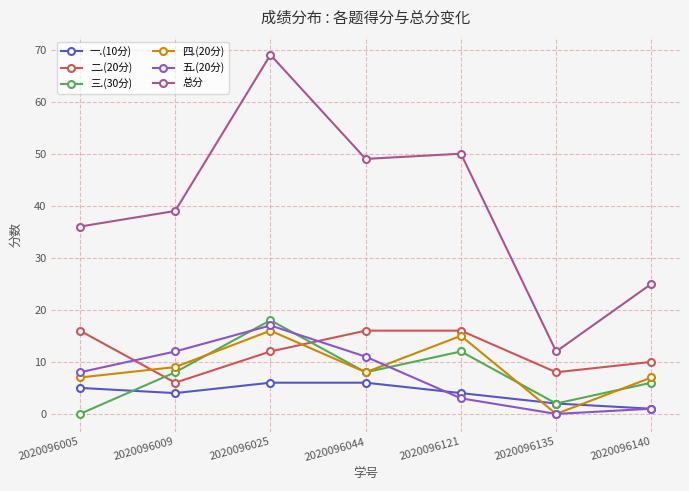

Count the number of categories in the chart.

7